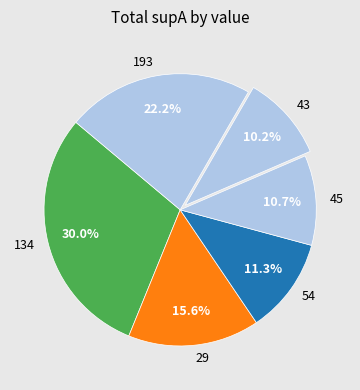

To the nearest percent, what is the average slice percentage?

17%